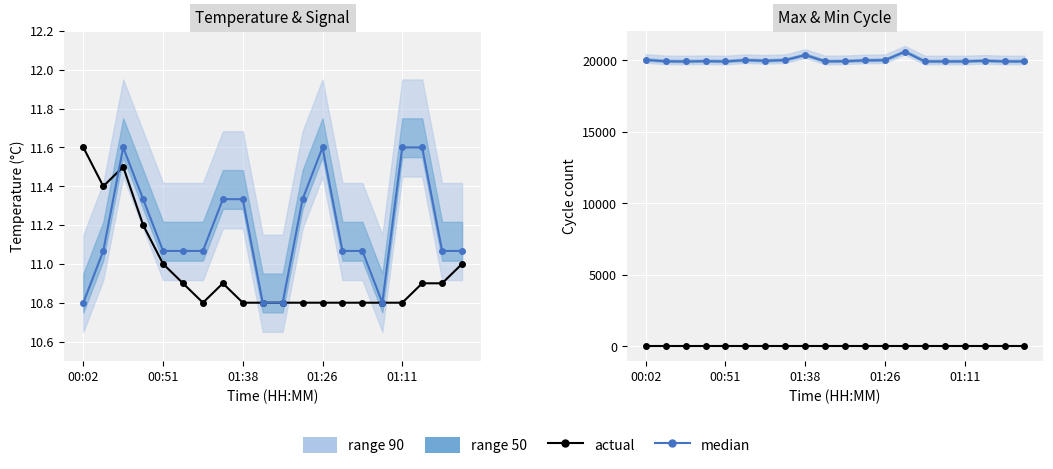

The value of Max_cycle at 6 is 19959.0. True or false?

True